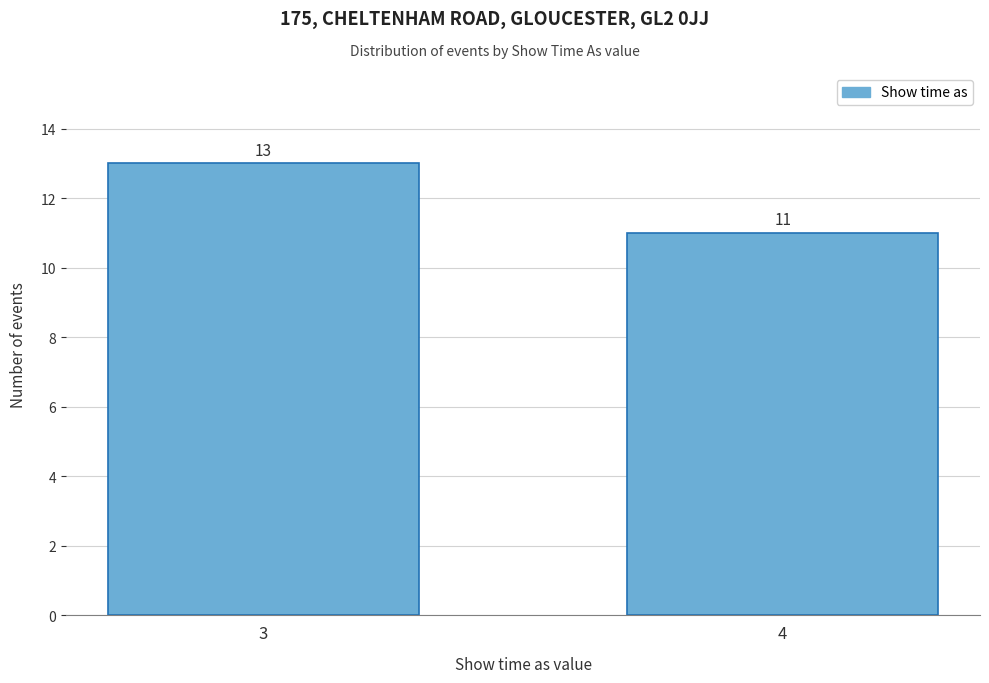

Reading left to right, list all the values displayed in this chart.

3=13	4=11